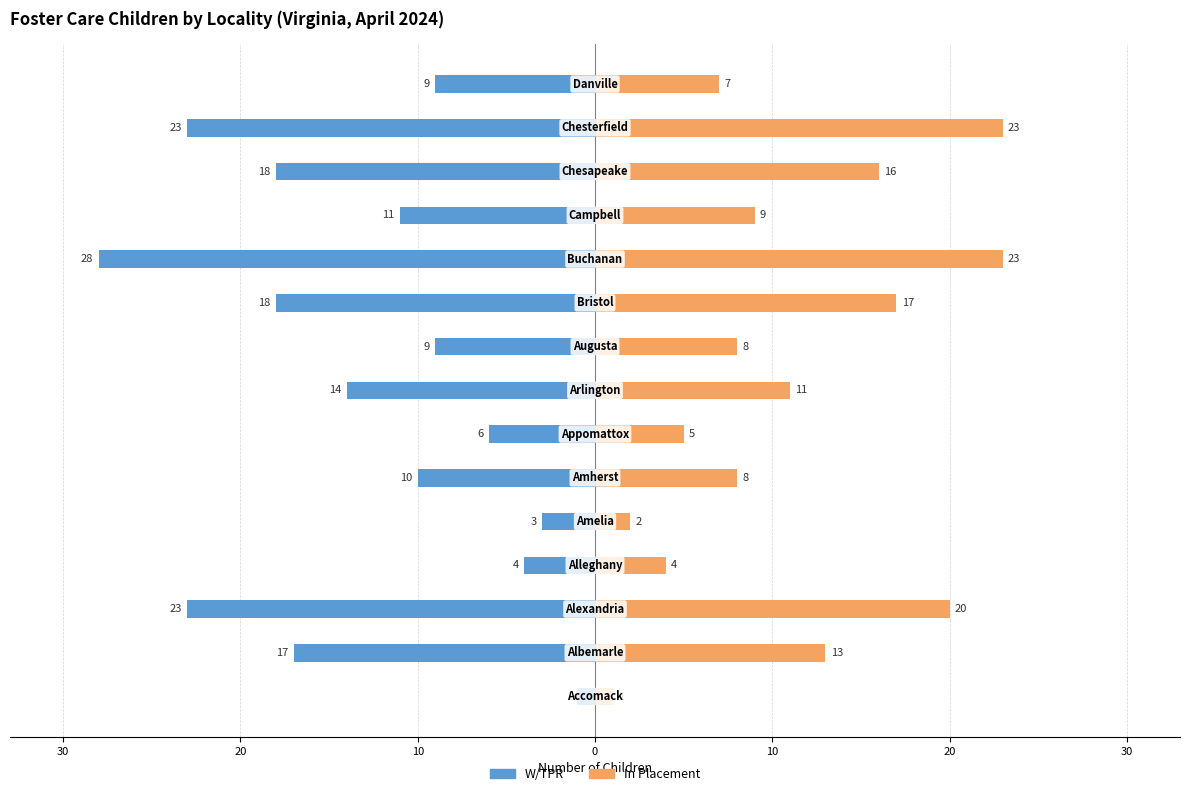

The value of W/TPR at 10 is -11. True or false?

False